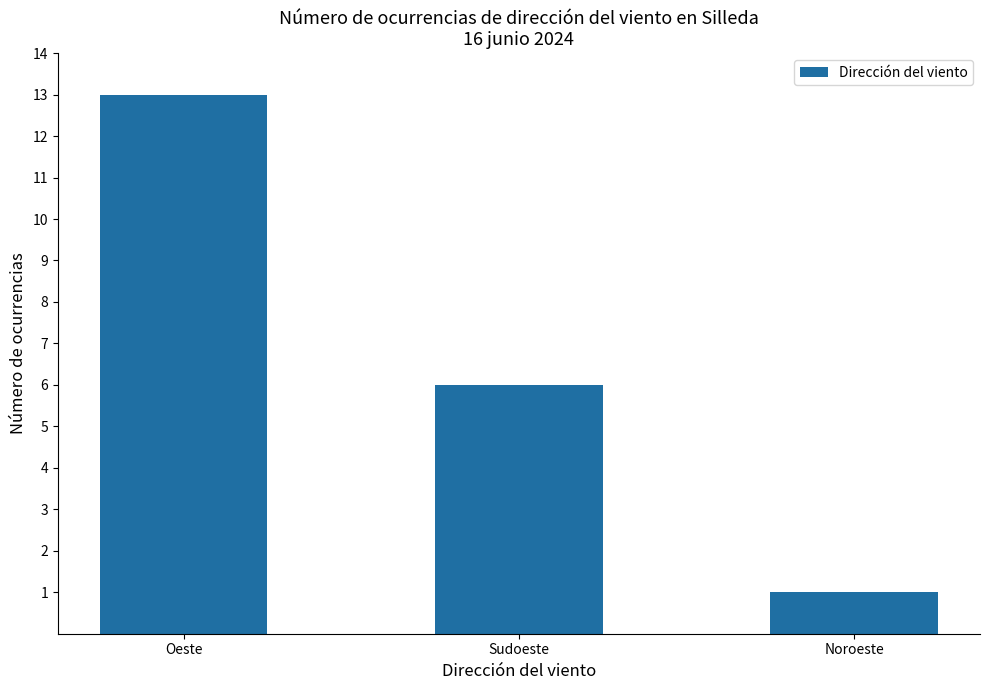

Which category has the lowest value across all series?

Noroeste